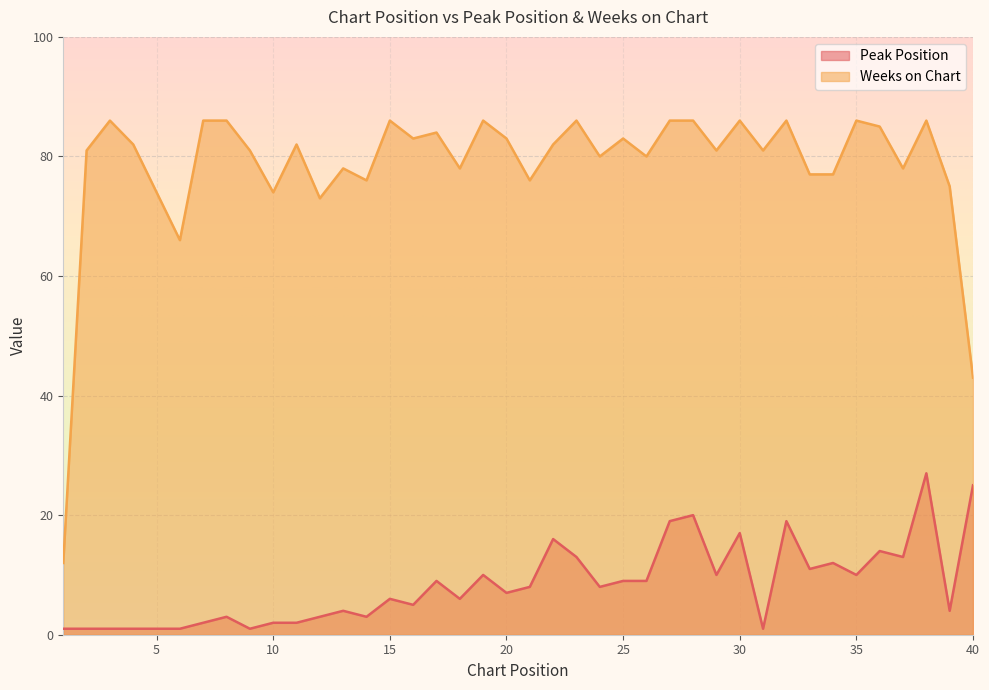

What is the lowest value of the Peak Position series?

1